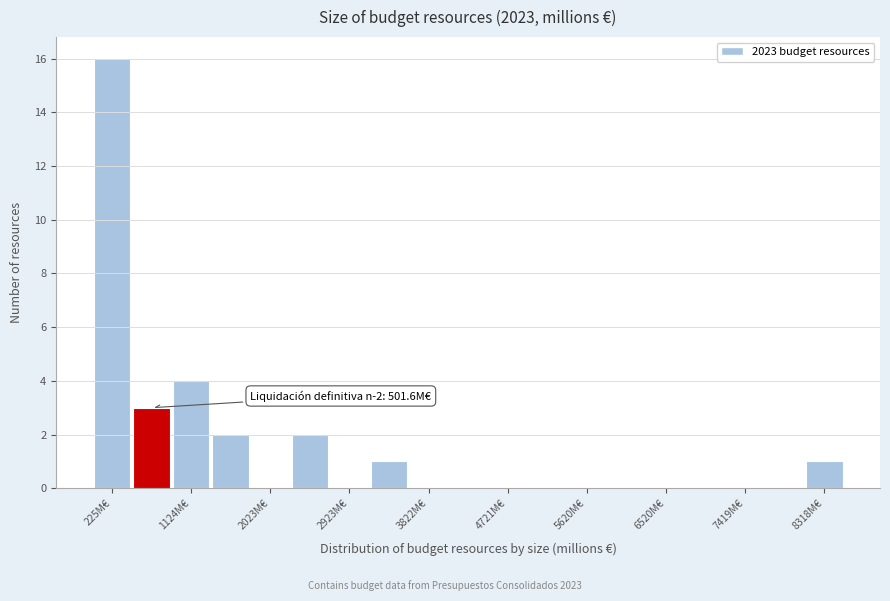

Which range on the x-axis has the tallest bar?

0 to 400